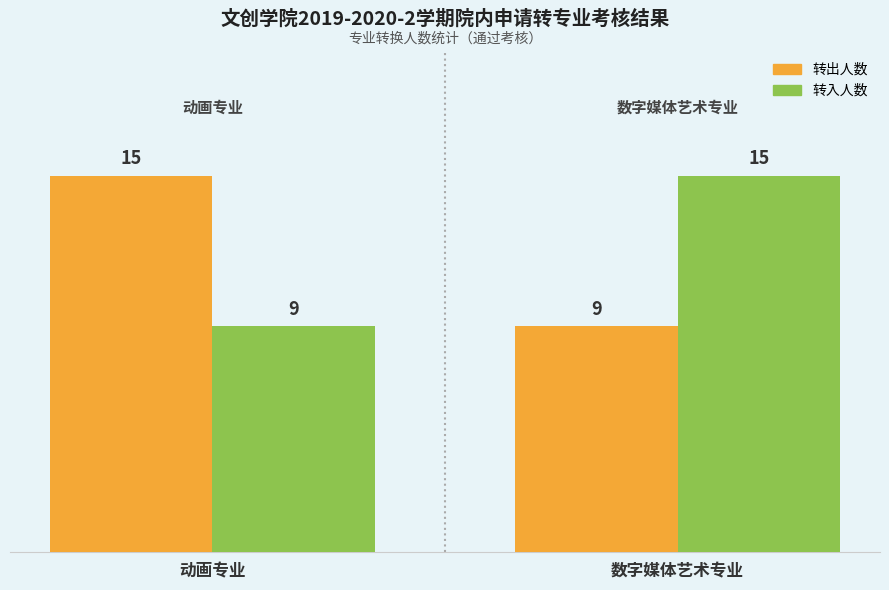

What is the spread (max minus min) of values at 数字媒体艺术专业?

6